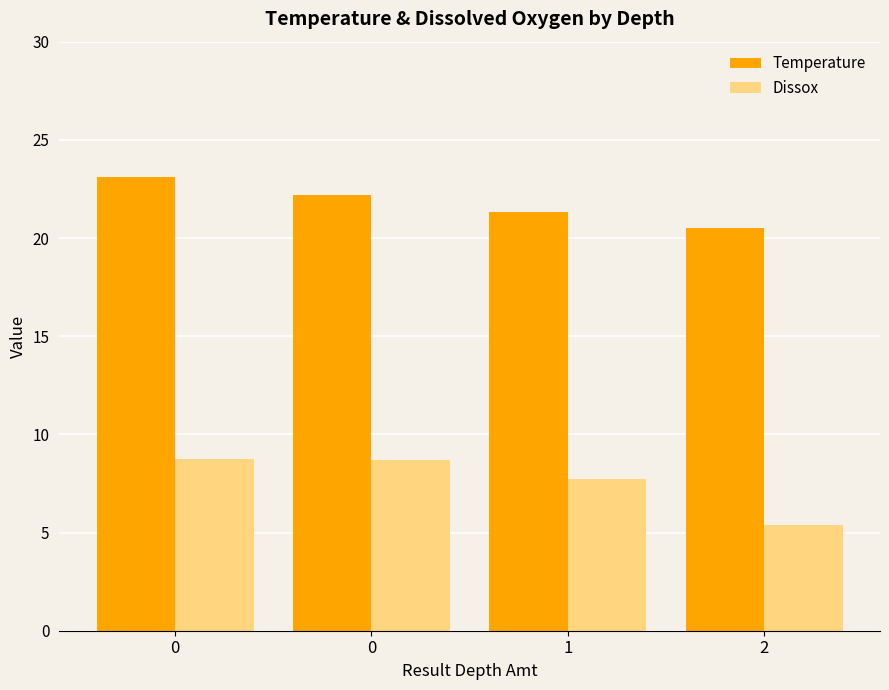

How many bars are there in each group?

2